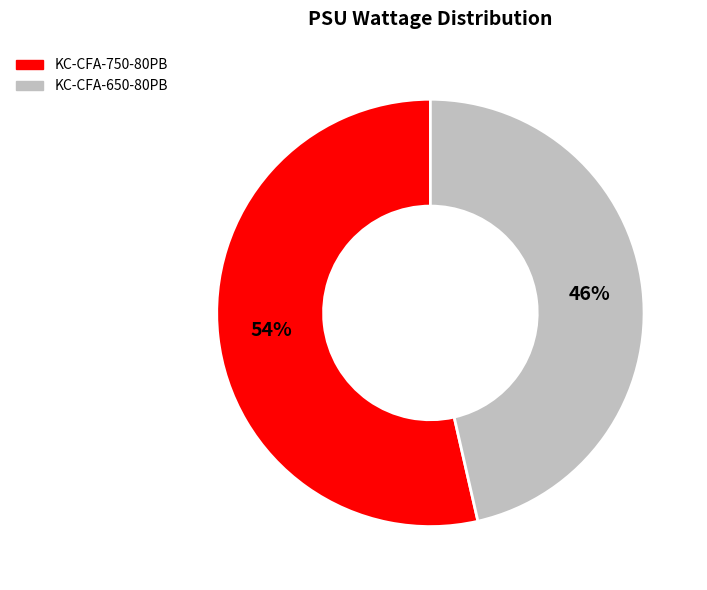

How many slices are in this pie chart?

2